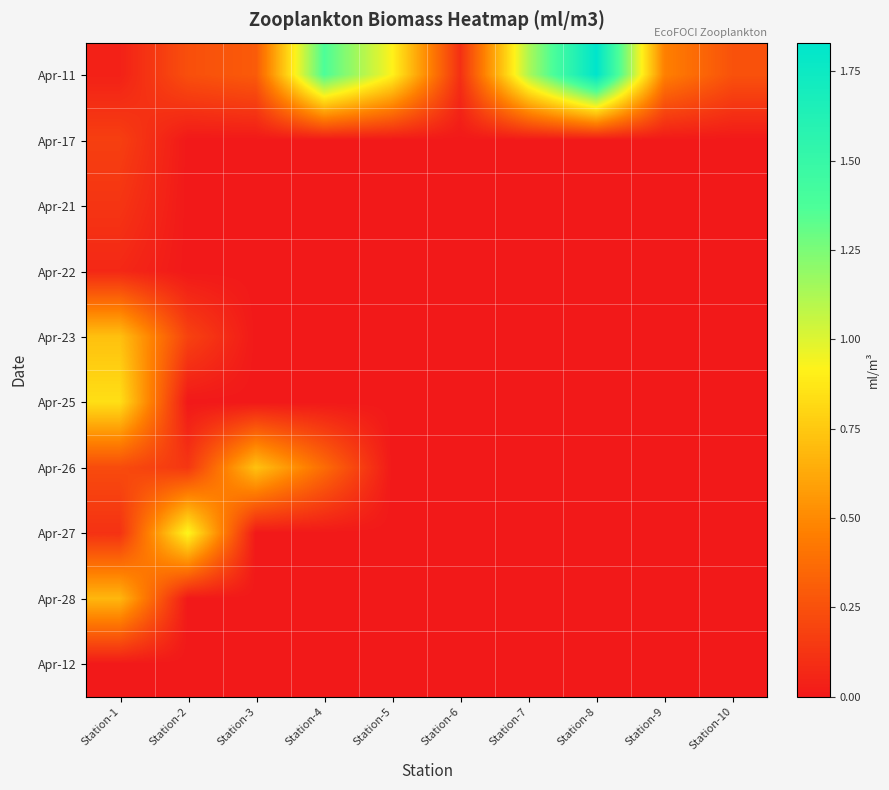

What is the difference between the highest and lowest values at Station-7?

1.1